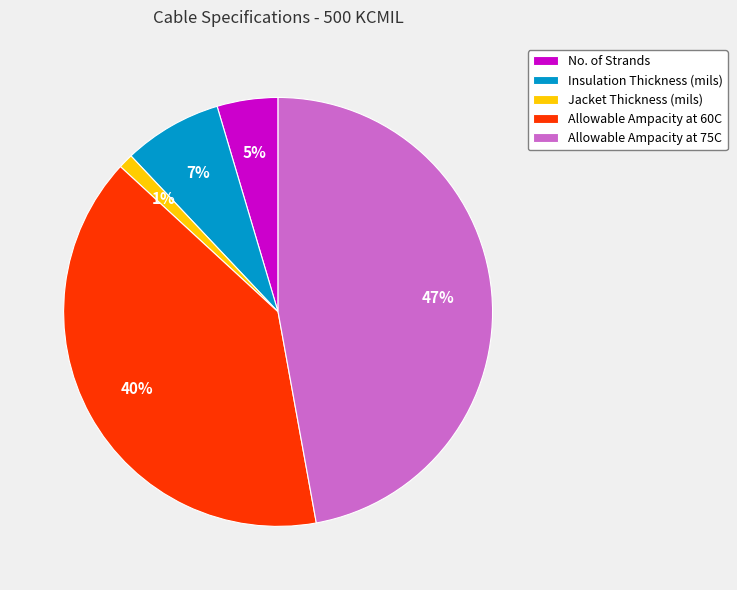

To the nearest percent, what is the difference between the Allowable Ampacity at 60C and Jacket Thickness (mils) slice percentages?

39%